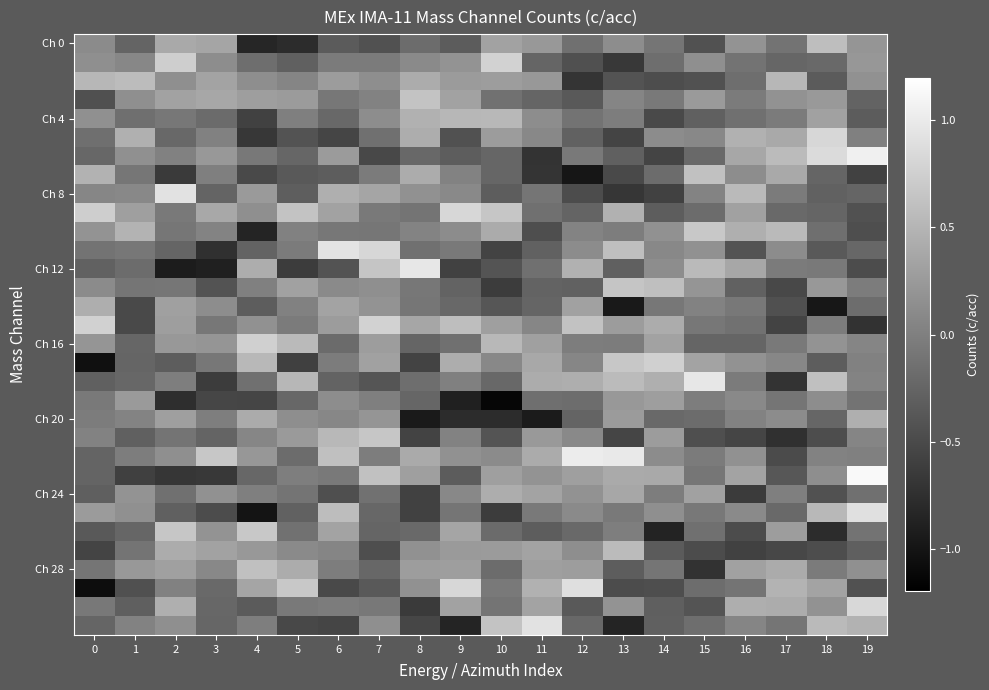

What is the maximum value shown in the chart?

1.1